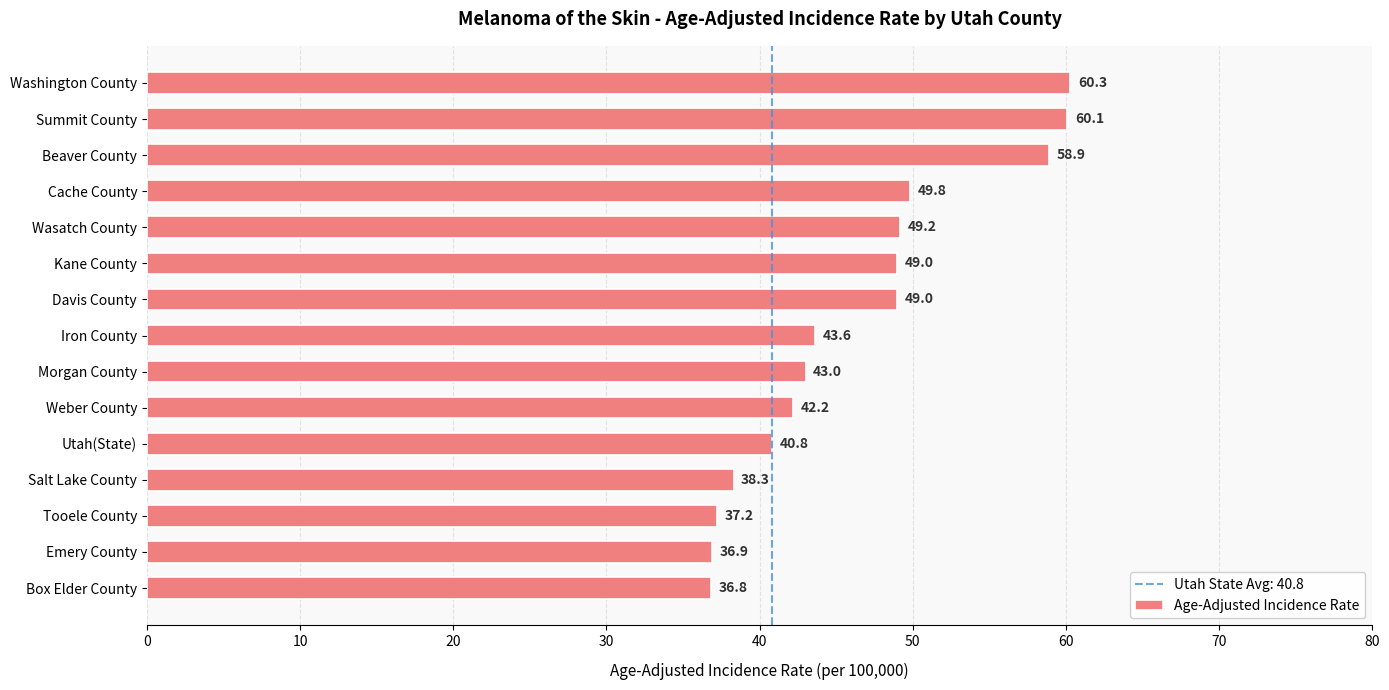

Which has a higher value, Morgan County or Iron County?

Iron County